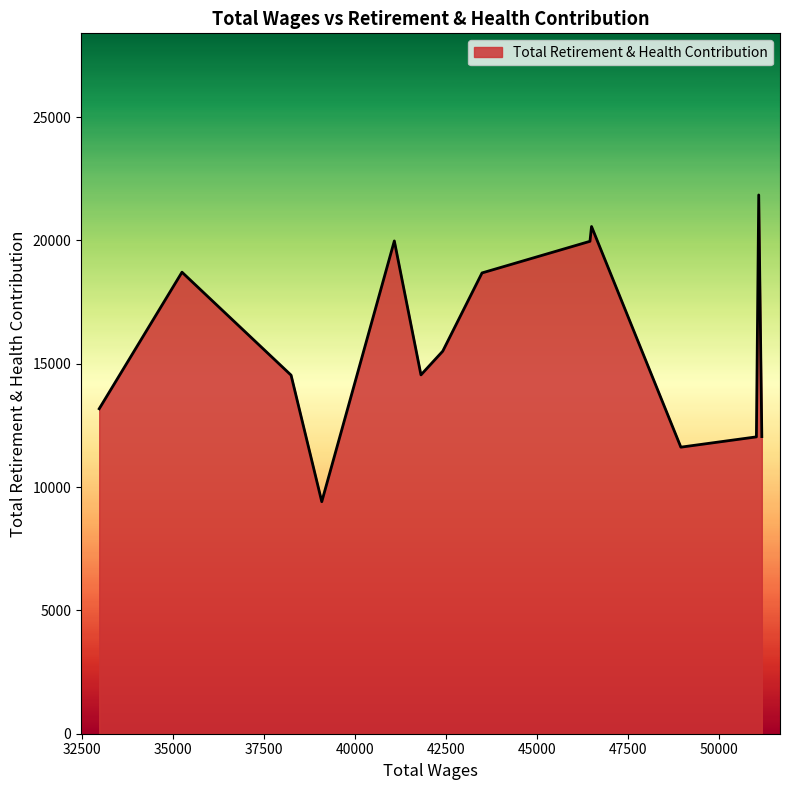

What is the maximum value shown in the chart?

21841